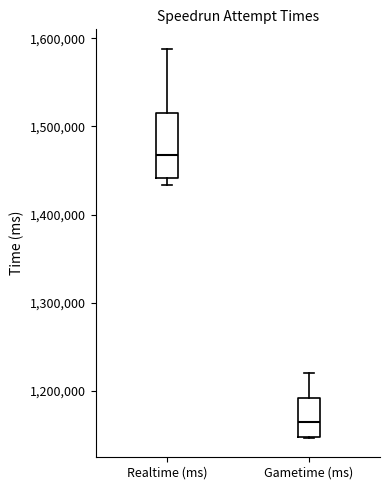

Reading left to right, read every box against the y-axis: the position of its median line, the range the box covers, and the ends of its whiskers. The values are not printed on the chart, so give them approximately, as read against the axis.

Realtime (ms): median 1470000, box 1440000 to 1520000, whiskers 1430000 to 1590000
Gametime (ms): median 1170000, box 1150000 to 1190000, whiskers 1150000 to 1220000